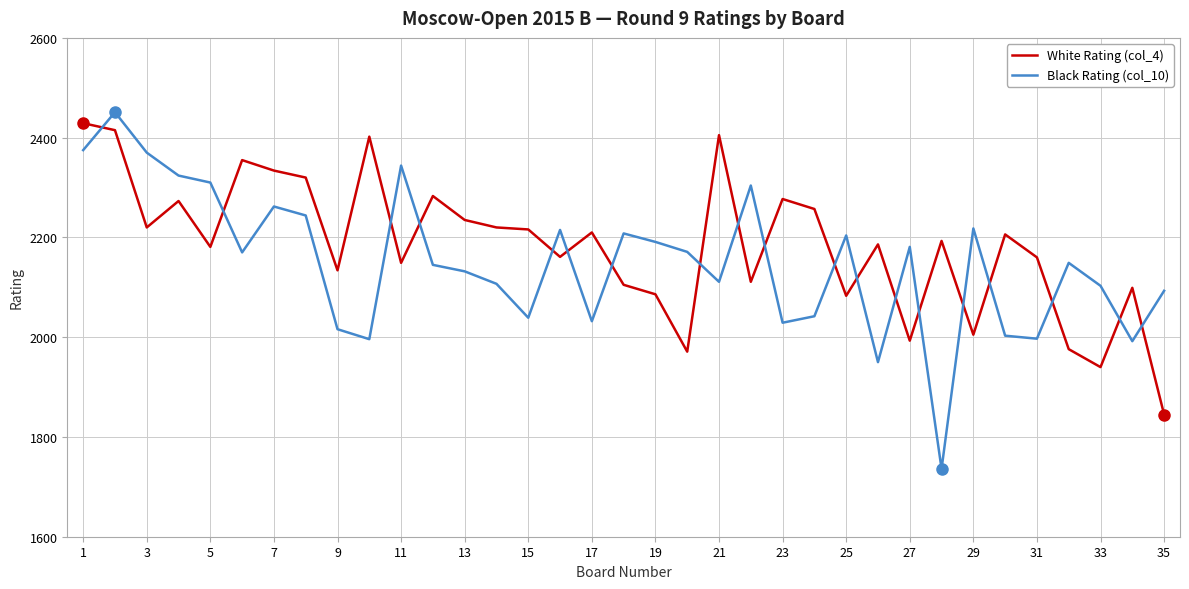

What is the maximum value for Black Rating (col_10)?

2451